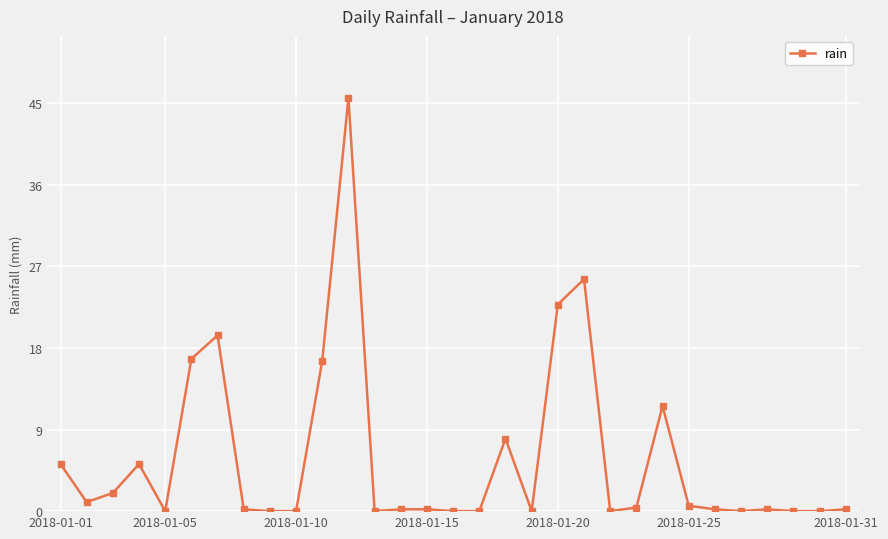

What is the average value?

5.9